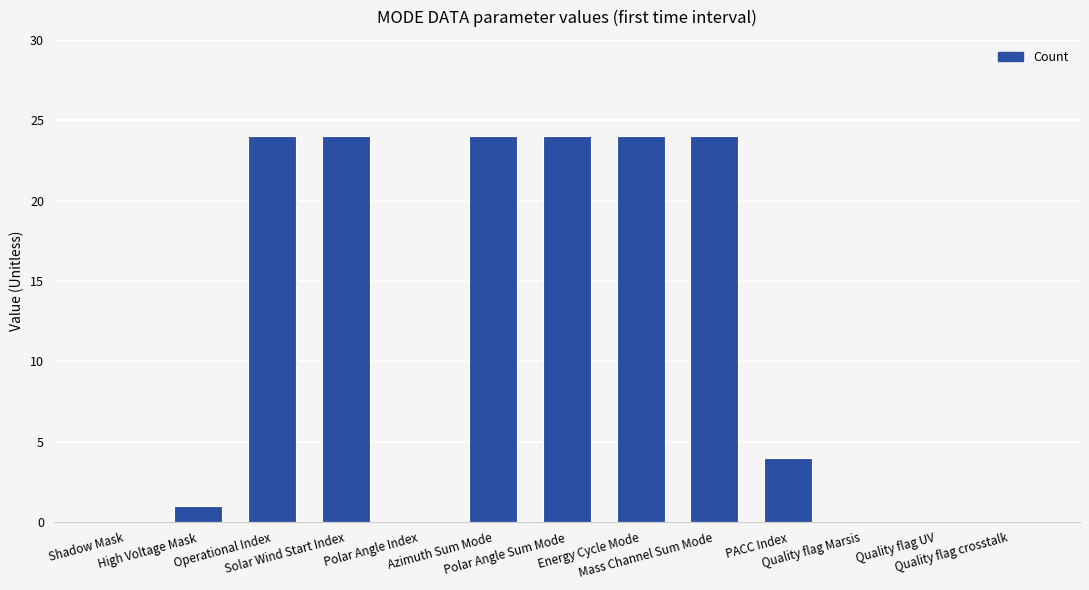

Where is the data nearest to the value 12?

PACC Index